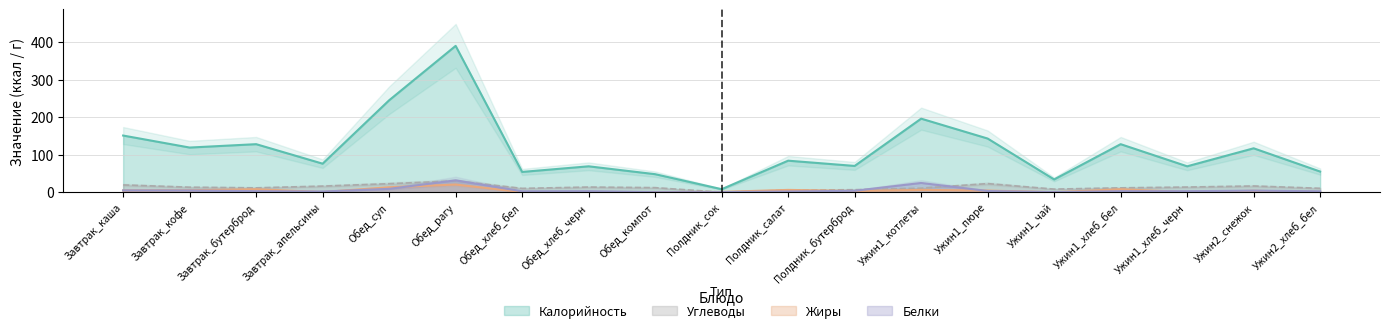

Is it true that Калорийность equals 62.8 at Обед_компот?

False